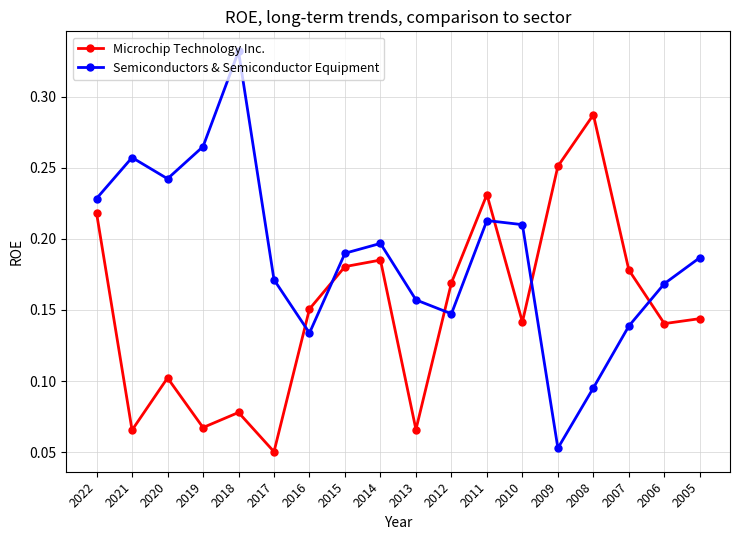

At how many categories does at least one series exceed 0?

18